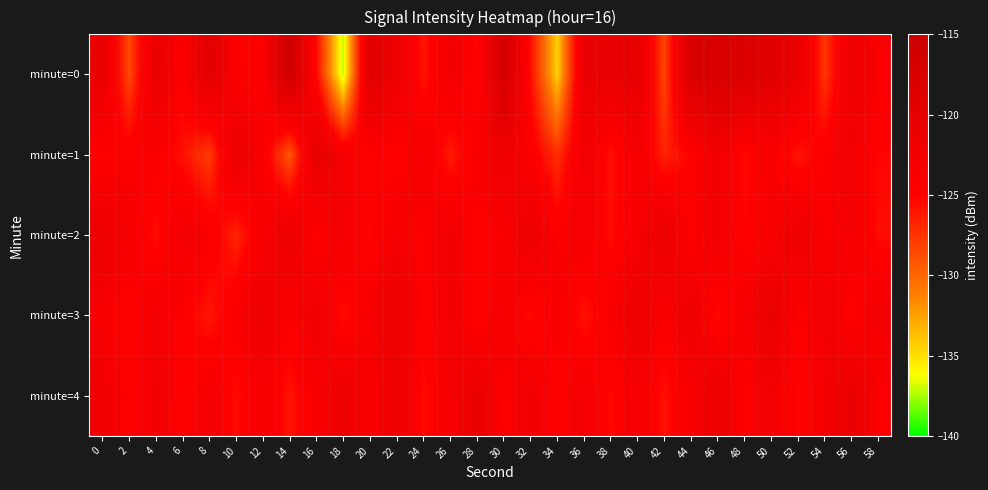

Rank the series by their maximum value, from highest to lowest.

minute=0, minute=1, minute=4, minute=3, minute=2